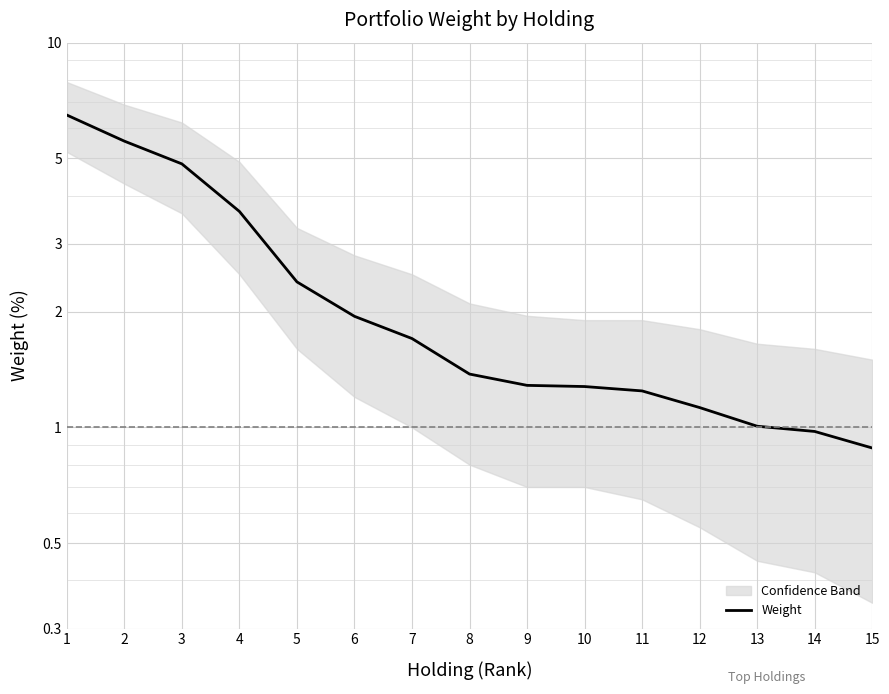

How many values exceed 1?

13